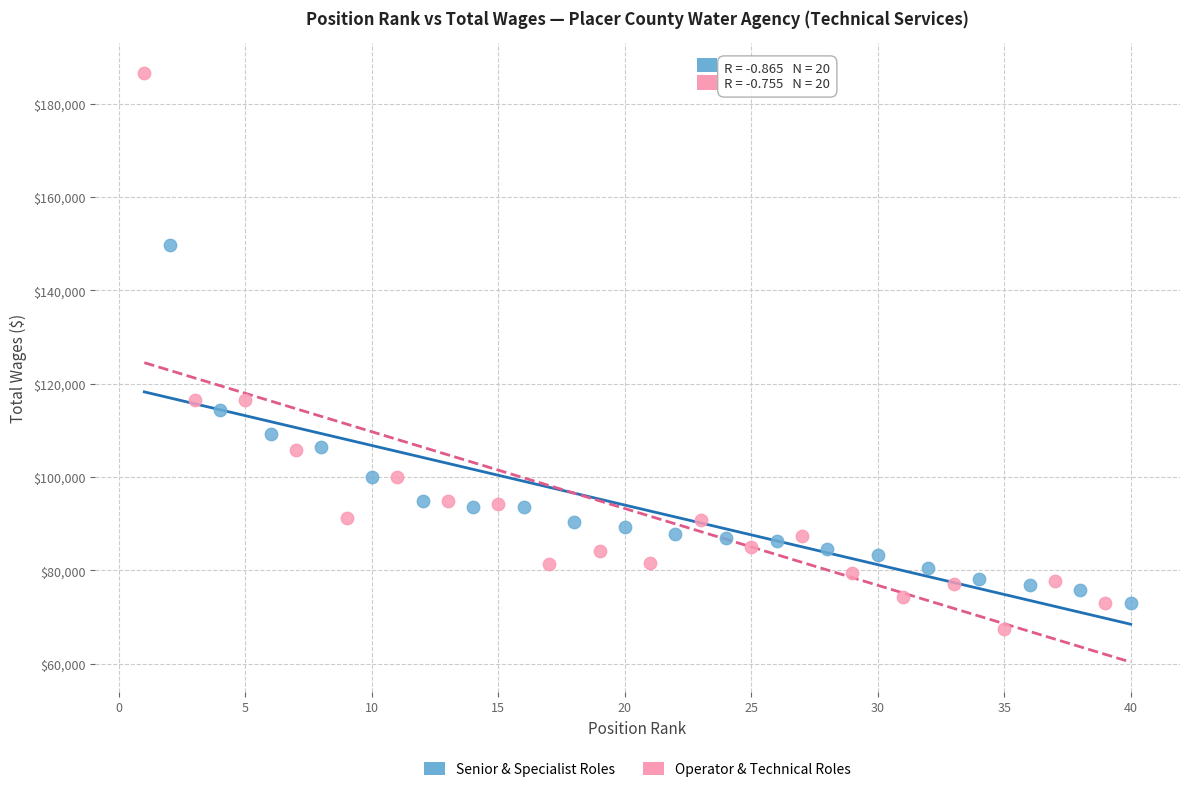

Which series has the widest spread of Y values?

Operator & Technical Roles